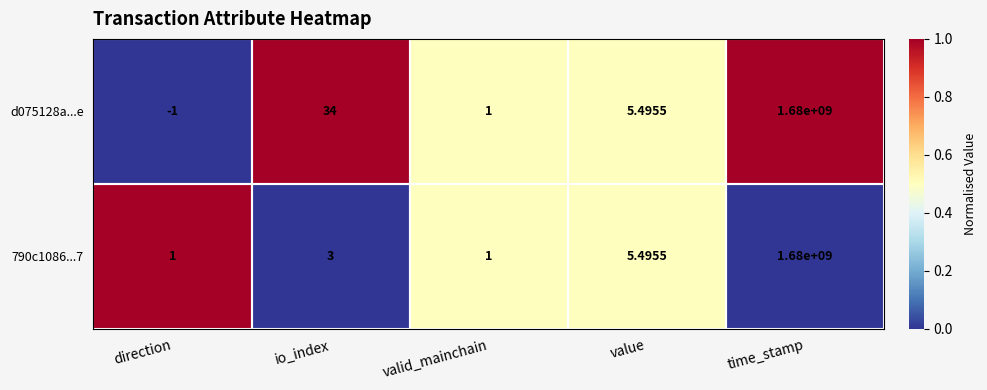

What is the total value across all series at value?

11.0